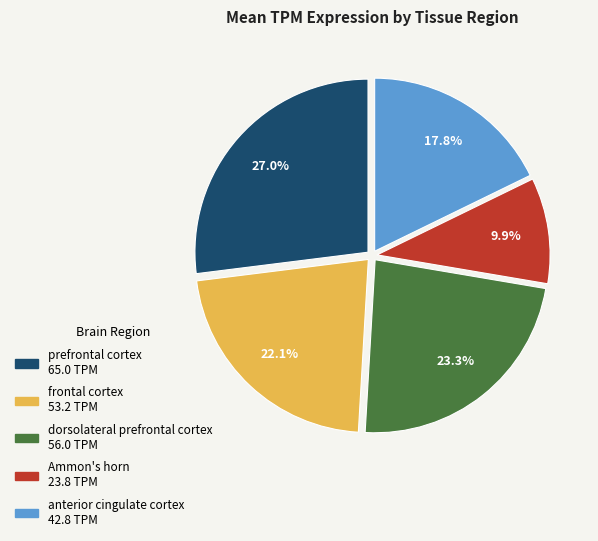

How many slices are in this pie chart?

5